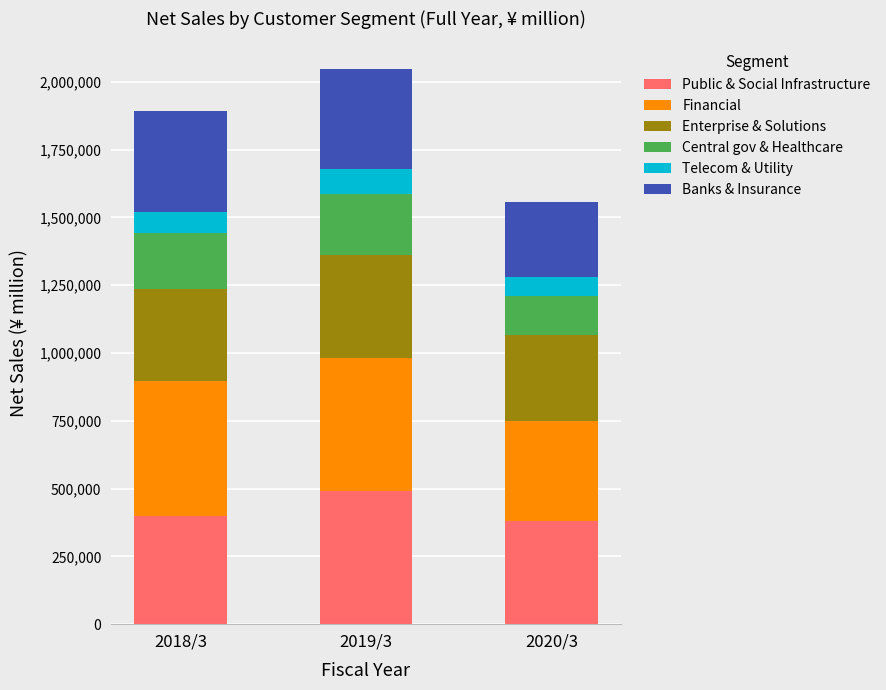

How many values in the Public & Social Infrastructure series are below 399581?

1